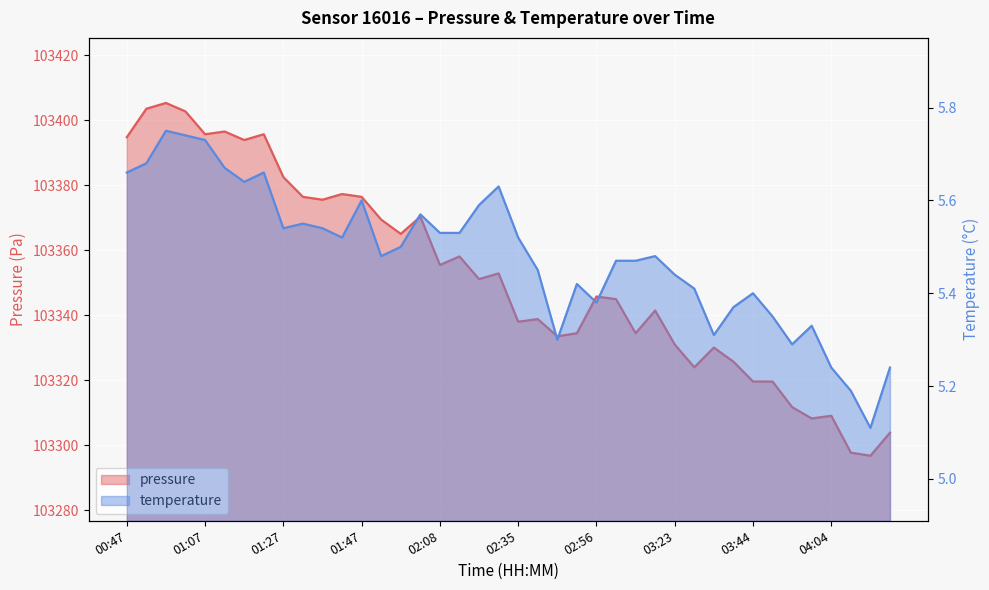

What is the minimum value for temperature?

5.1